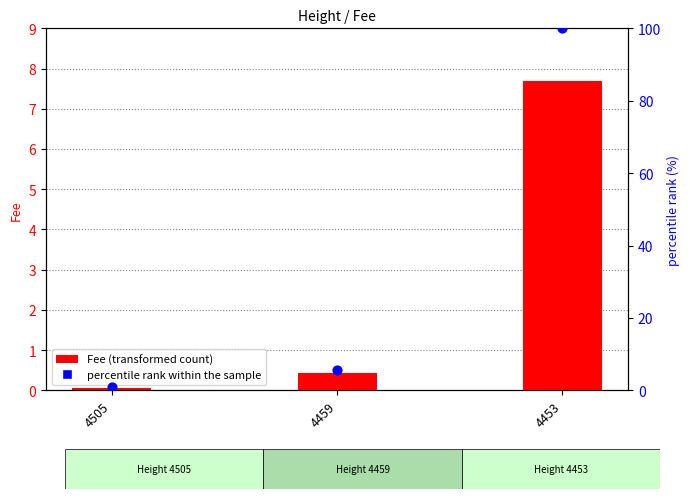

At how many categories does at least one series exceed 67?

1